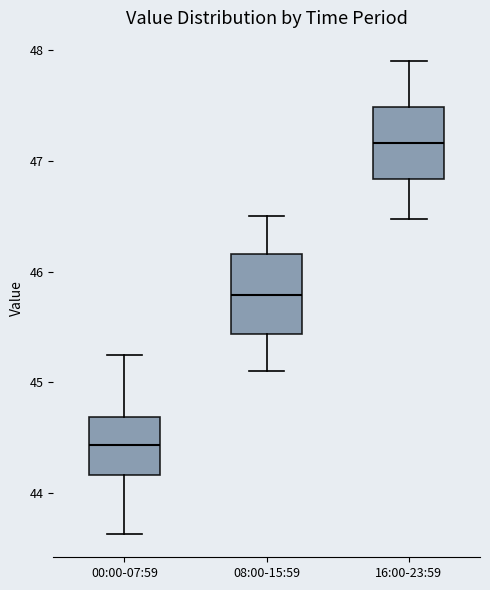

Where does the lower whisker of the box for 08:00-15:59 end on the y-axis? The values are not printed on the chart, so give them approximately, as read against the axis.

45.1